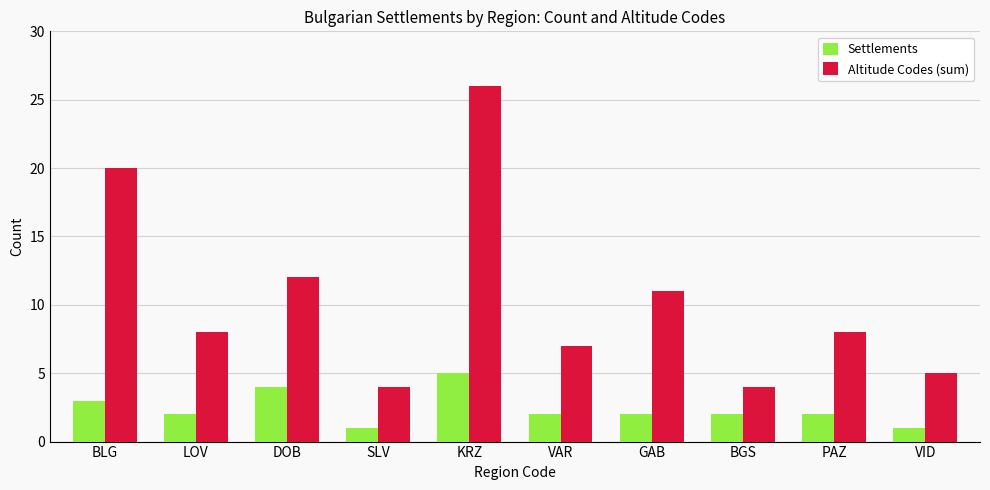

How many distinct data groups are displayed?

2